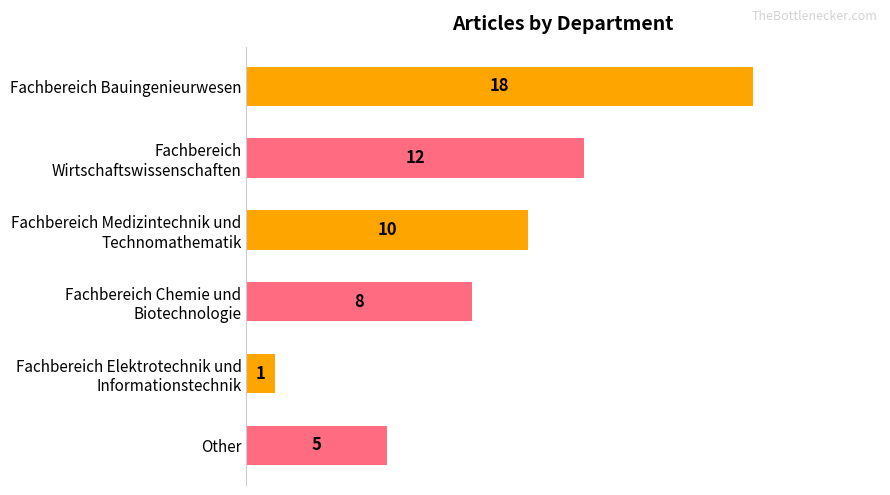

What is the value of the 4th bar from the top?

8